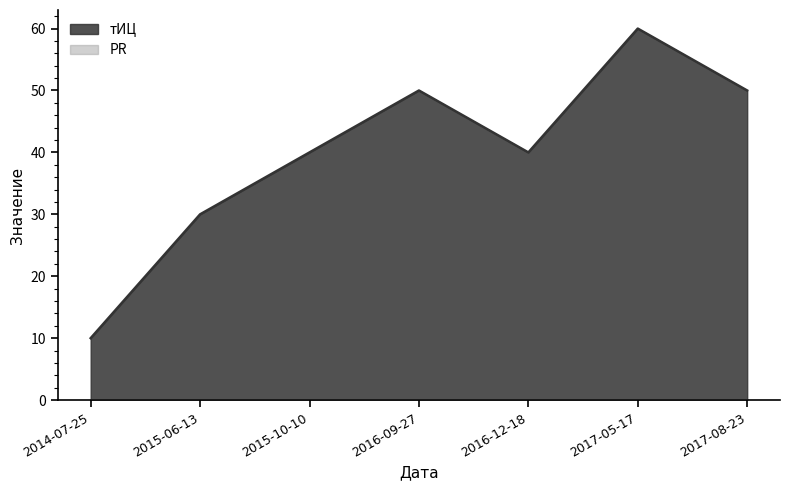

How many values are below 40?

2